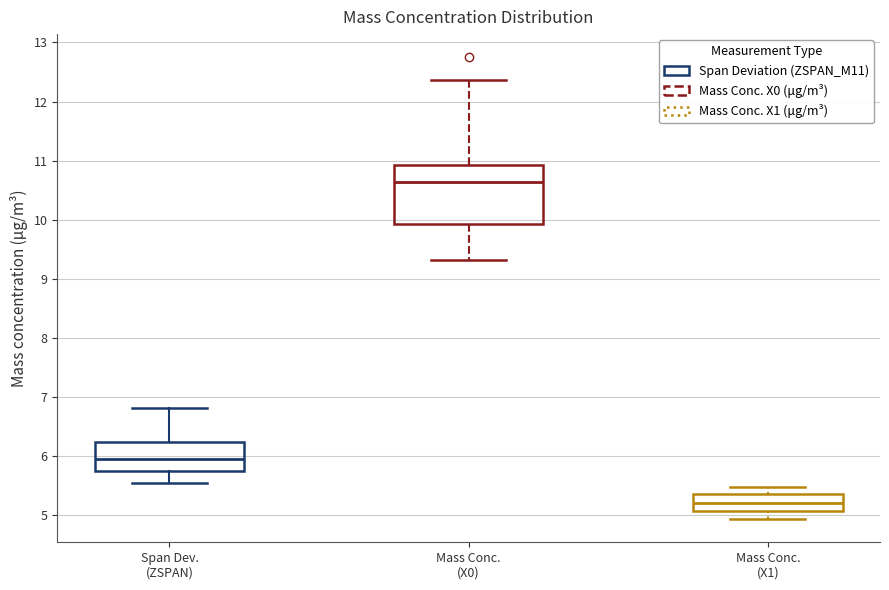

Reading left to right, read every box against the y-axis: the position of its median line, the range the box covers, and the ends of its whiskers. The values are not printed on the chart, so give them approximately, as read against the axis.

Span Dev. (ZSPAN): median 6.0, box 5.7 to 6.2, whiskers 5.6 to 6.8
Mass Conc. (X0): median 10.6, box 9.9 to 10.9, whiskers 9.3 to 12.4
Mass Conc. (X1): median 5.2, box 5.1 to 5.4, whiskers 4.9 to 5.5